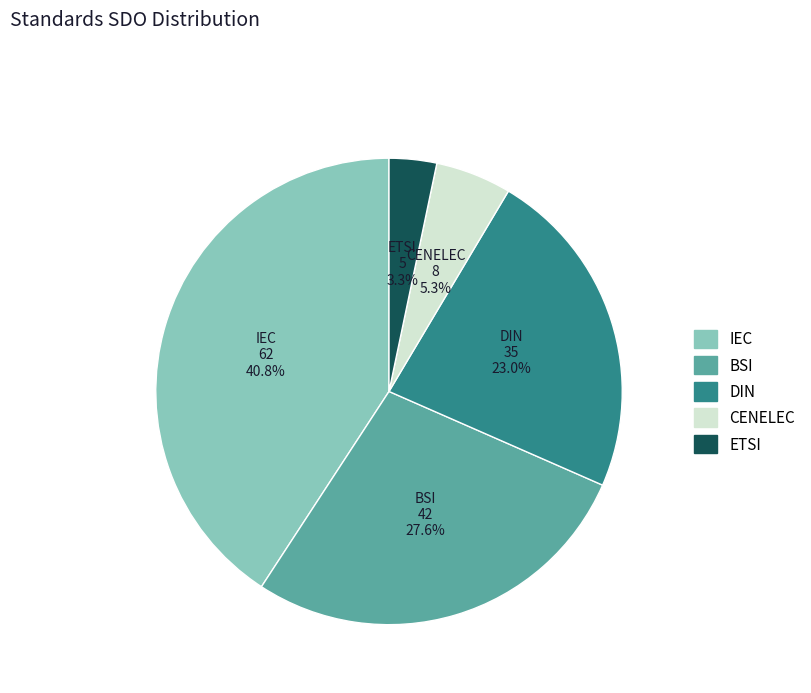

Is there a majority slice in this chart?

No